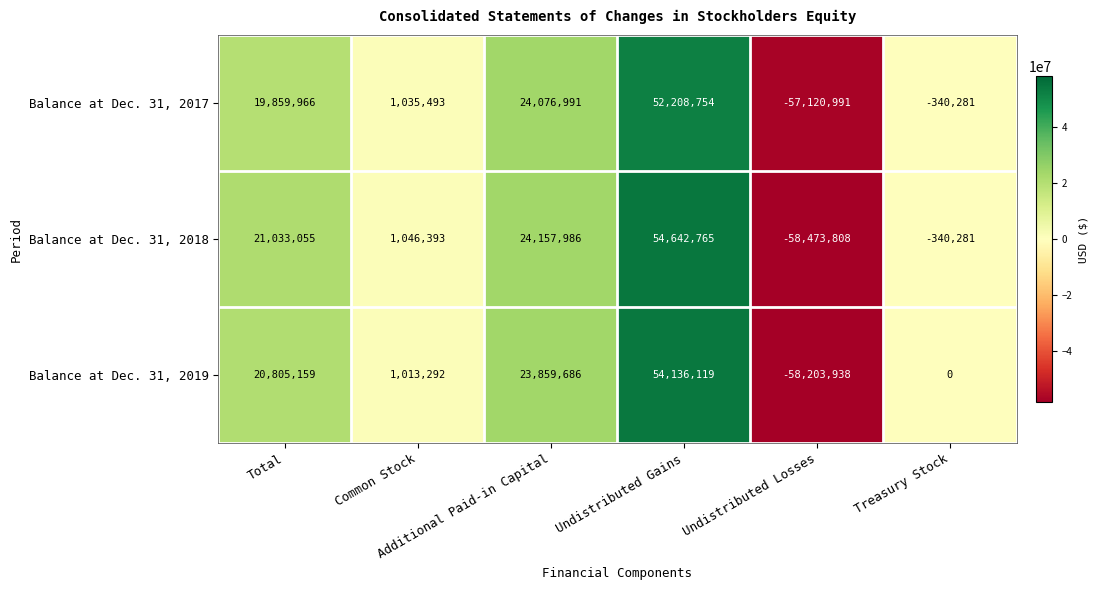

How many values in Balance at Dec. 31, 2018 are below zero?

2